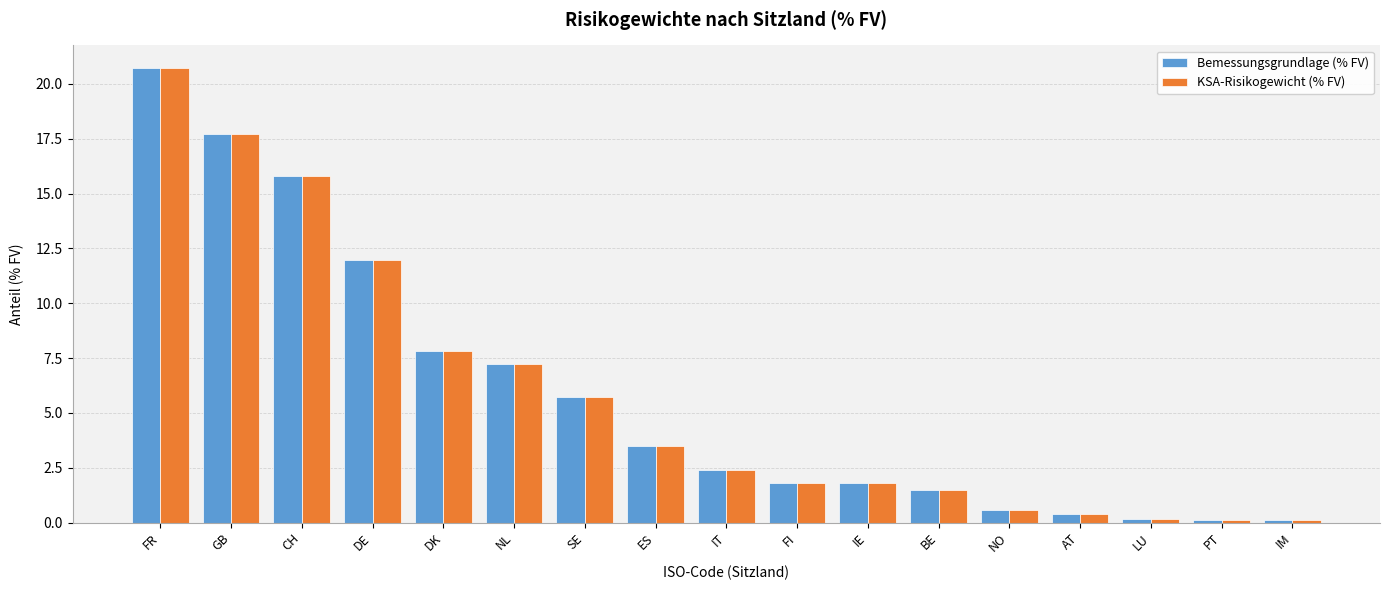

Reading left to right, extract all data points from this chart.

Bemessungsgrundlage (% FV): FR=20.7	GB=17.7	CH=15.8	DE=12.0	DK=7.8	NL=7.2	SE=5.7	ES=3.5	IT=2.4	FI=1.8	IE=1.8	BE=1.5	NO=0.6	AT=0.4	LU=0.1	PT=0.1	IM=0.1
KSA-Risikogewicht (% FV): FR=20.7	GB=17.7	CH=15.8	DE=12.0	DK=7.8	NL=7.2	SE=5.7	ES=3.5	IT=2.4	FI=1.8	IE=1.8	BE=1.5	NO=0.6	AT=0.4	LU=0.1	PT=0.1	IM=0.1